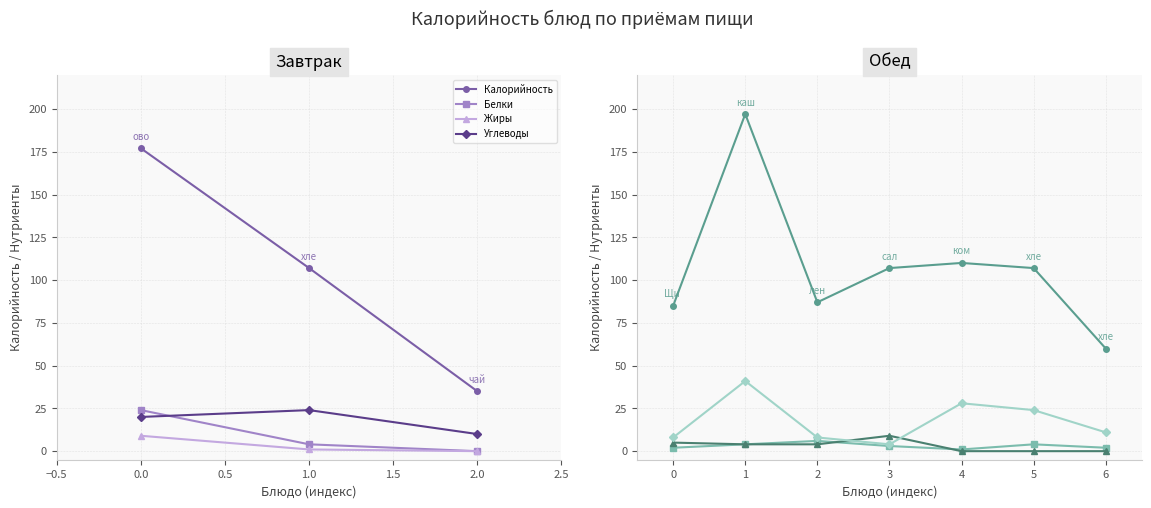

Is the value of Белки at 5 greater than the value of Жиры at 1?

No